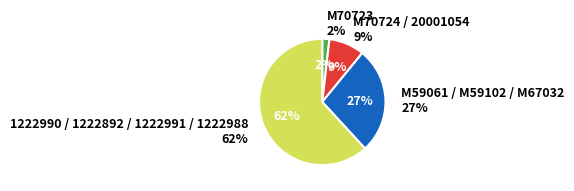

Does 20001054 represent more than half of the total?

No